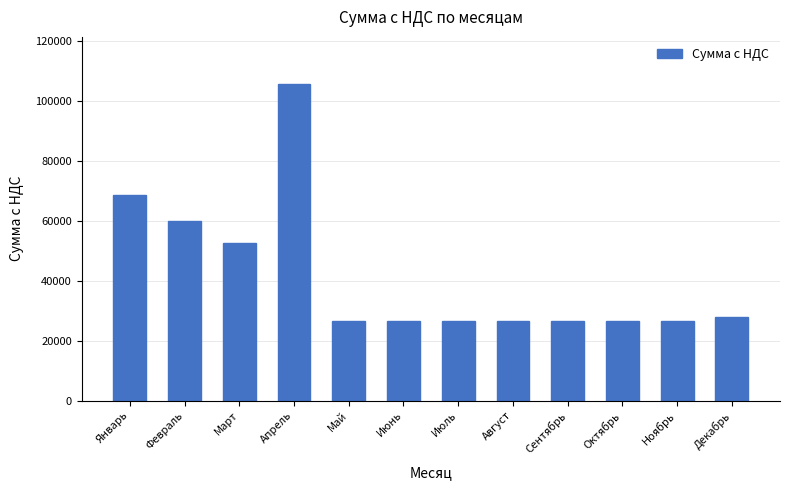

What is the maximum value shown in the chart?

105431.2